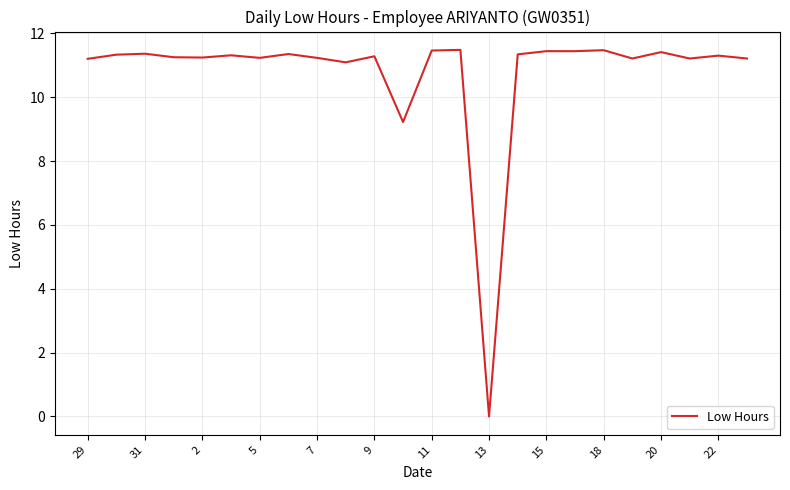

What is the difference between the maximum and minimum values?

11.5